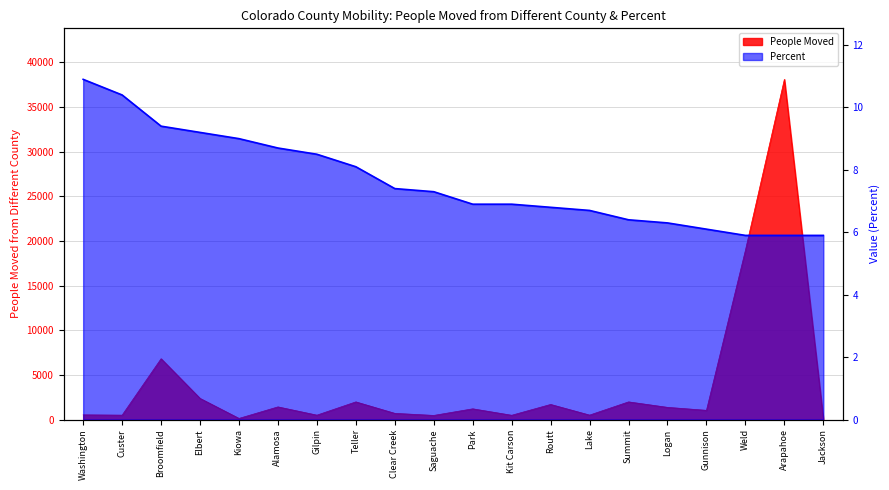

Which series has the largest total across all categories?

People Moved